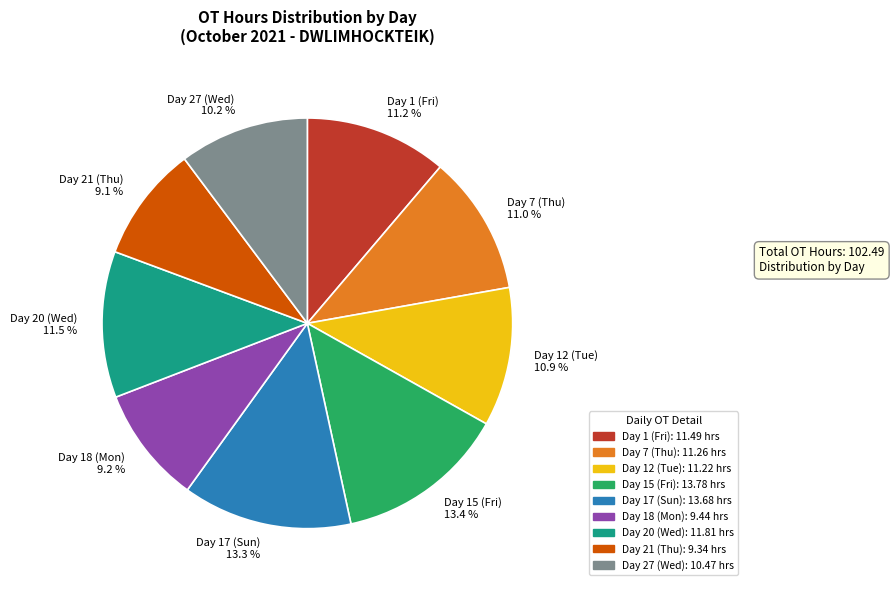

How many segments does this pie chart have?

9